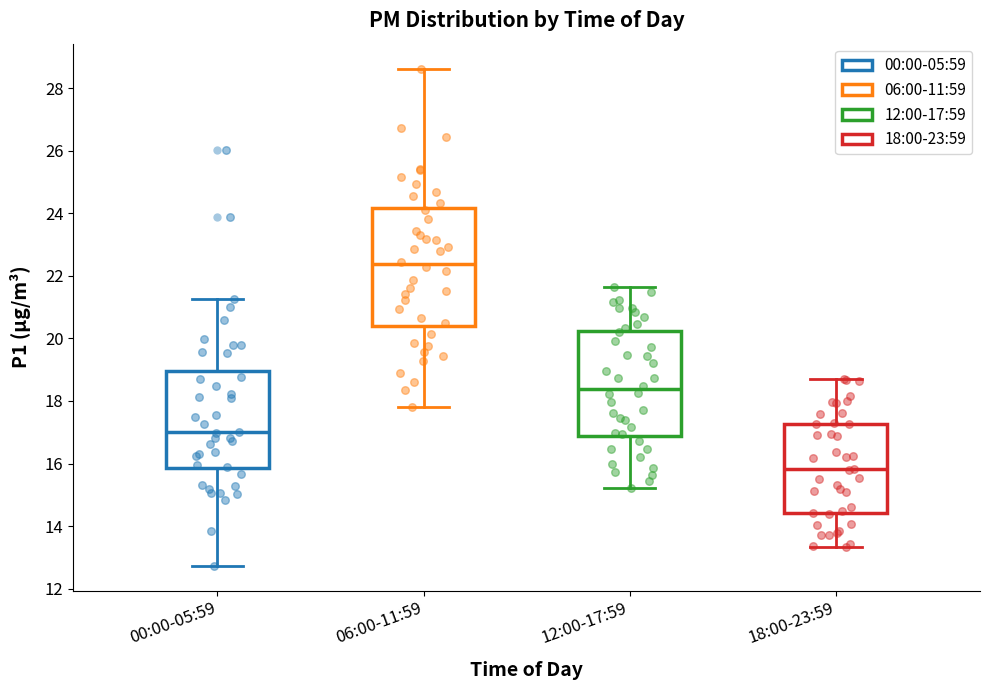

Which box is the tallest, from its lower edge to its upper edge?

06:00-11:59